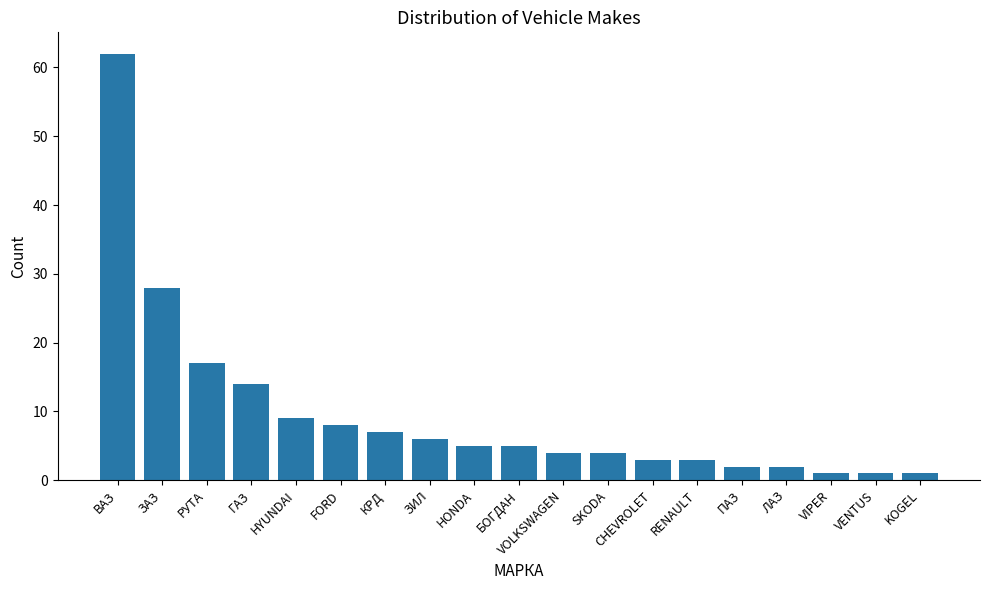

The value at ЗАЗ is 44. True or false?

False